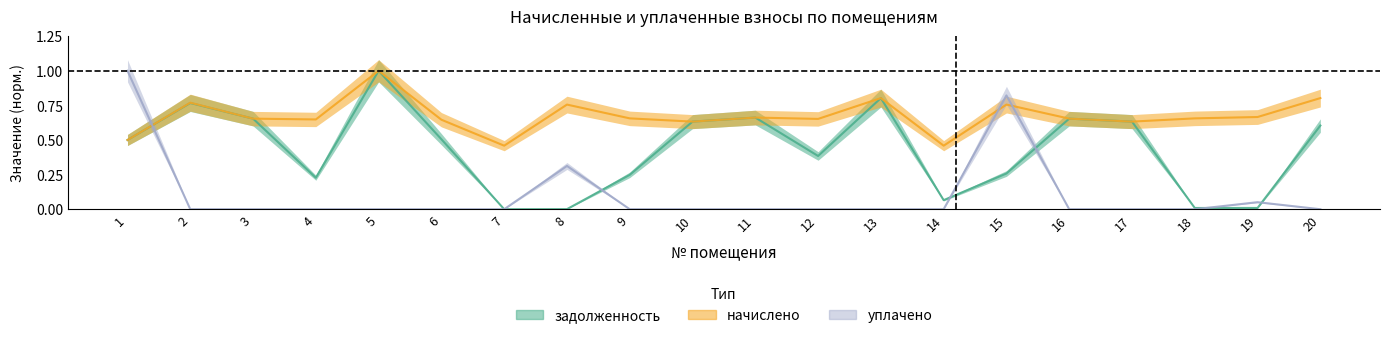

What is the lowest value of the начислено series?

0.5